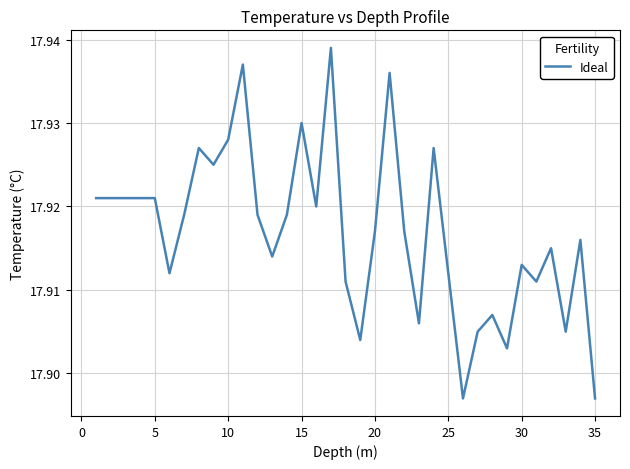

Count the number of categories in the chart.

35